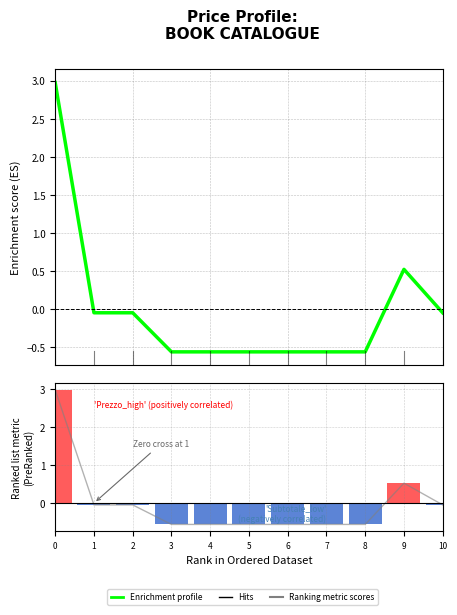

What is the difference between the Ranking metric scores values at 1 and 9?

0.6